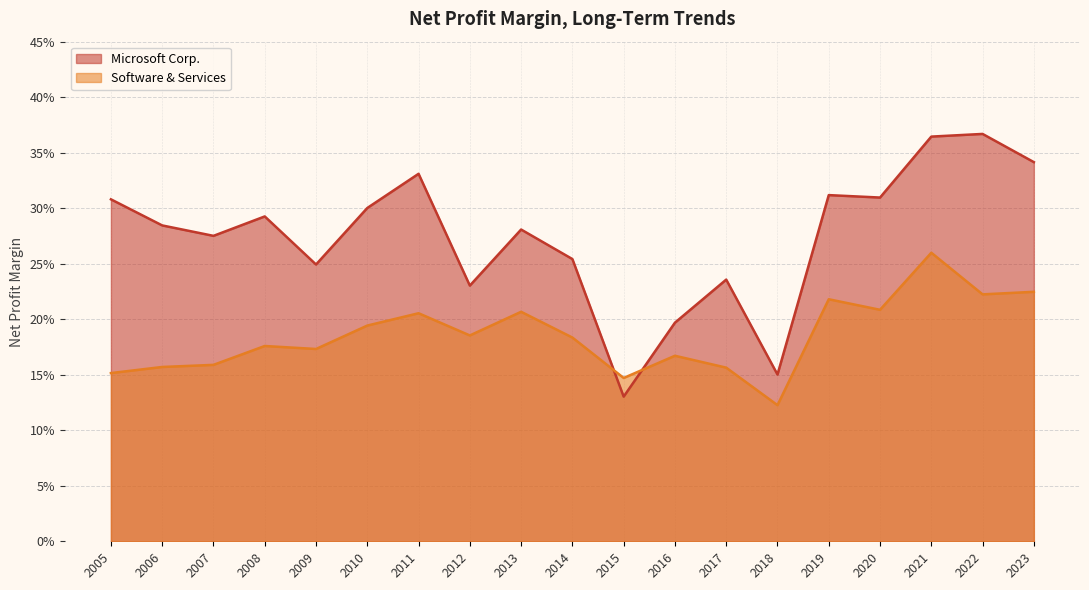

What is the smallest value displayed?

0.1